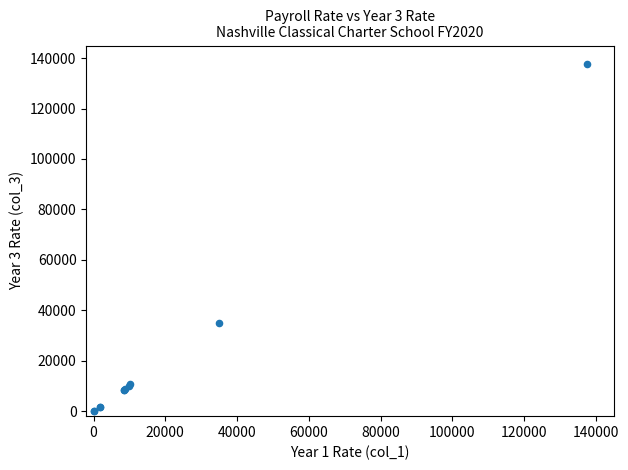

What Y value in the scatter plot is closest to 68850?

35000.0